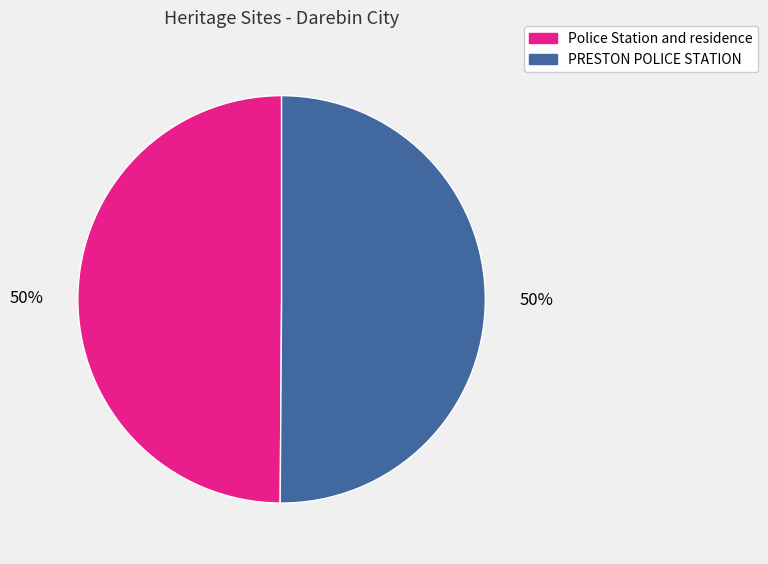

What percentage is the Police Station and residence slice, to the nearest percent?

50%